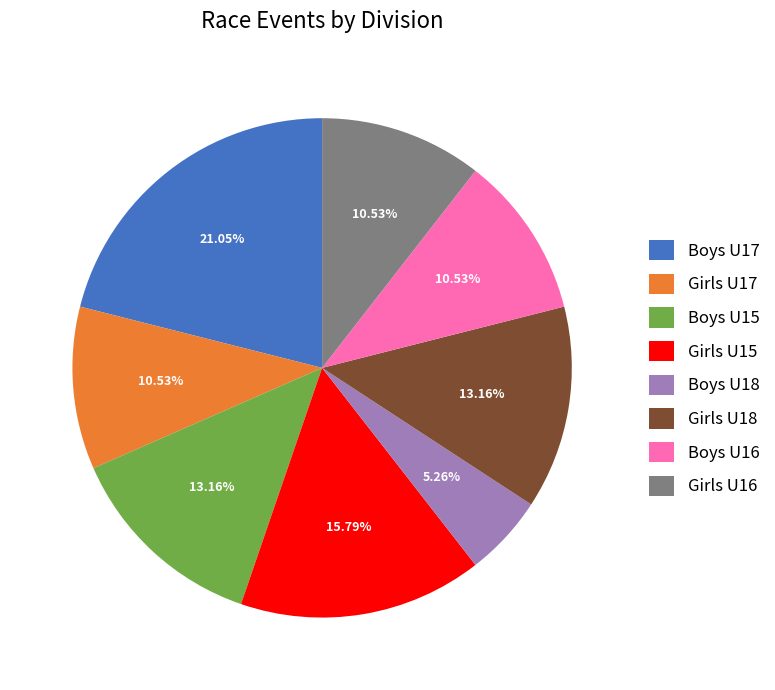

How much of the chart is everything except Girls U17?

89.5%